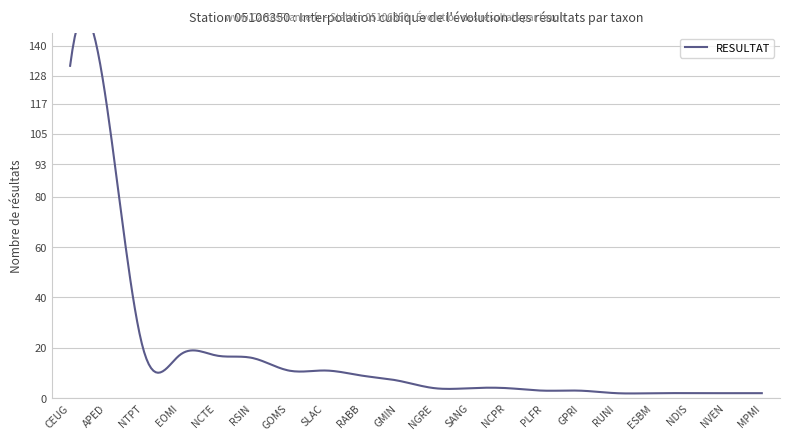

Between GMIN and MPMI, which is larger?

GMIN